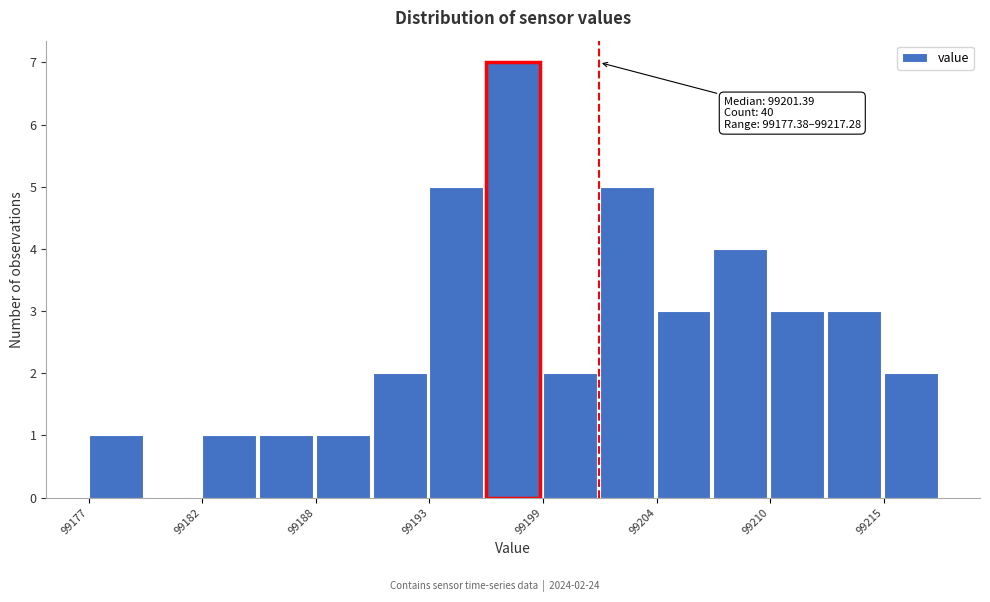

Around what value on the x-axis is the tallest bar? Give the approximate position of its centre, as read against the axis.

99197